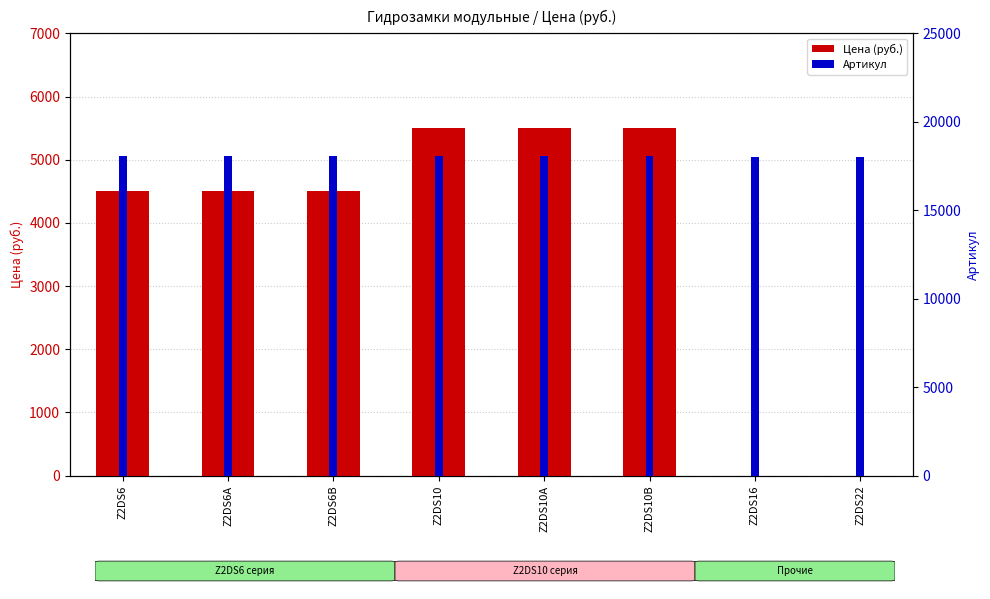

Reading left to right, list all the values displayed in this chart.

Цена (руб.): Z2DS6=4500	Z2DS6A=4500	Z2DS6B=4500	Z2DS10=5500	Z2DS10A=5500	Z2DS10B=5500	Z2DS16=0	Z2DS22=0
Артикул: Z2DS6=18054	Z2DS6A=18056	Z2DS6B=18057	Z2DS10=18055	Z2DS10A=18058	Z2DS10B=18059	Z2DS16=18036	Z2DS22=18037